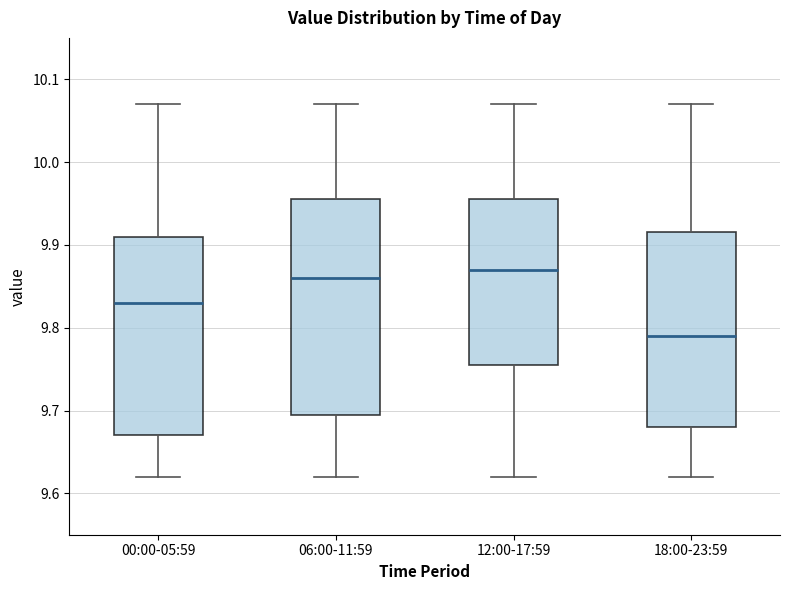

Comparing the boxes themselves (not the whiskers), which one is the tallest?

06:00-11:59